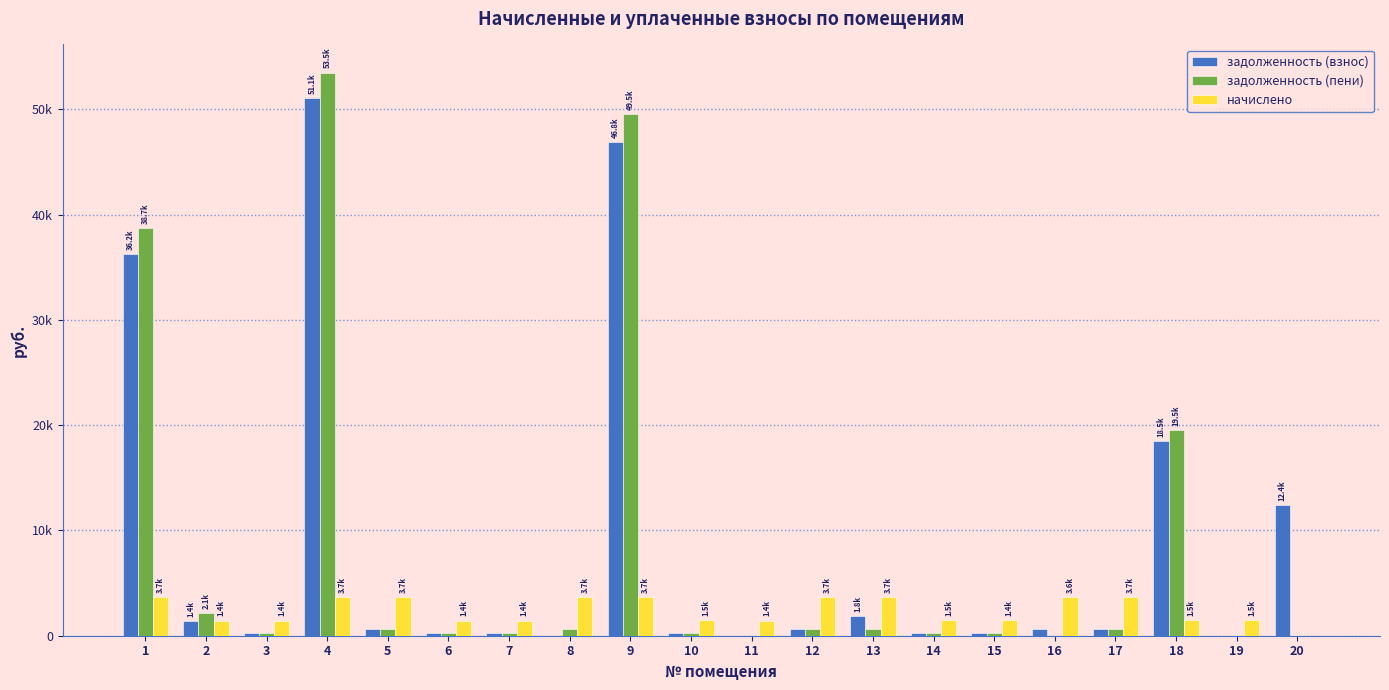

Read the задолженность (взнос) value at 17.

617.1